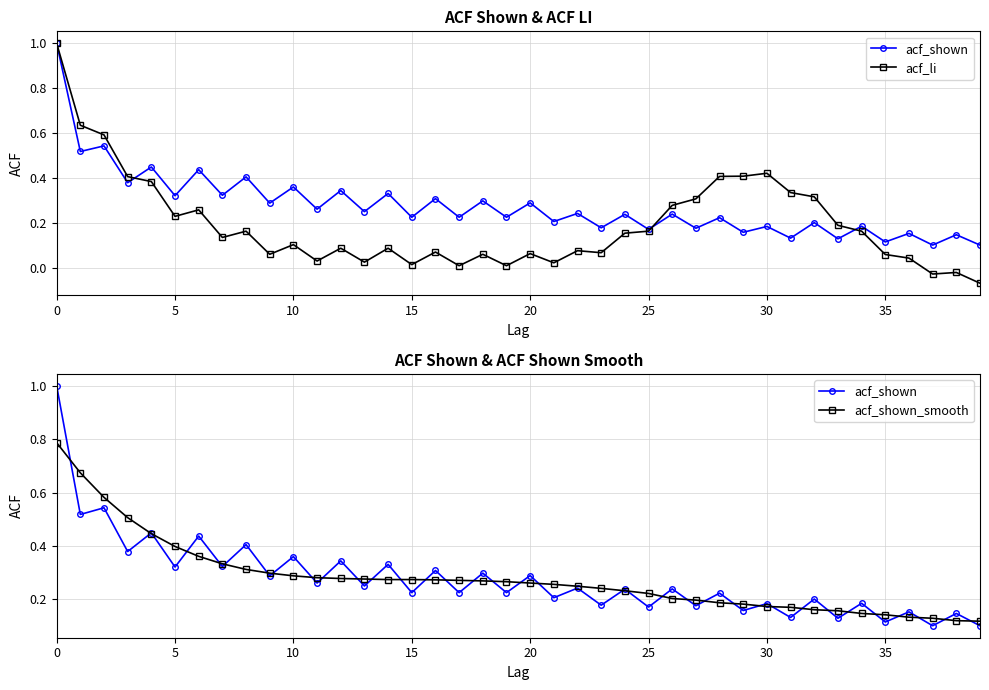

Does the chart have visible grid lines?

Yes